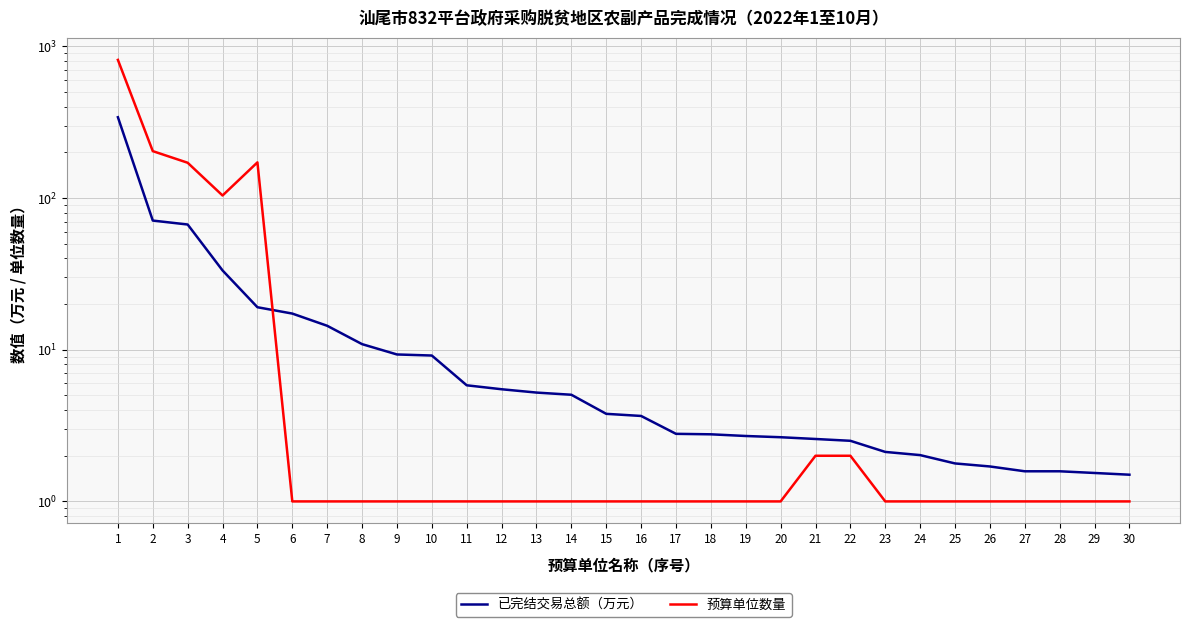

What is the value of the 已完结交易总额（万元） point at the 23rd from the left?

2.1